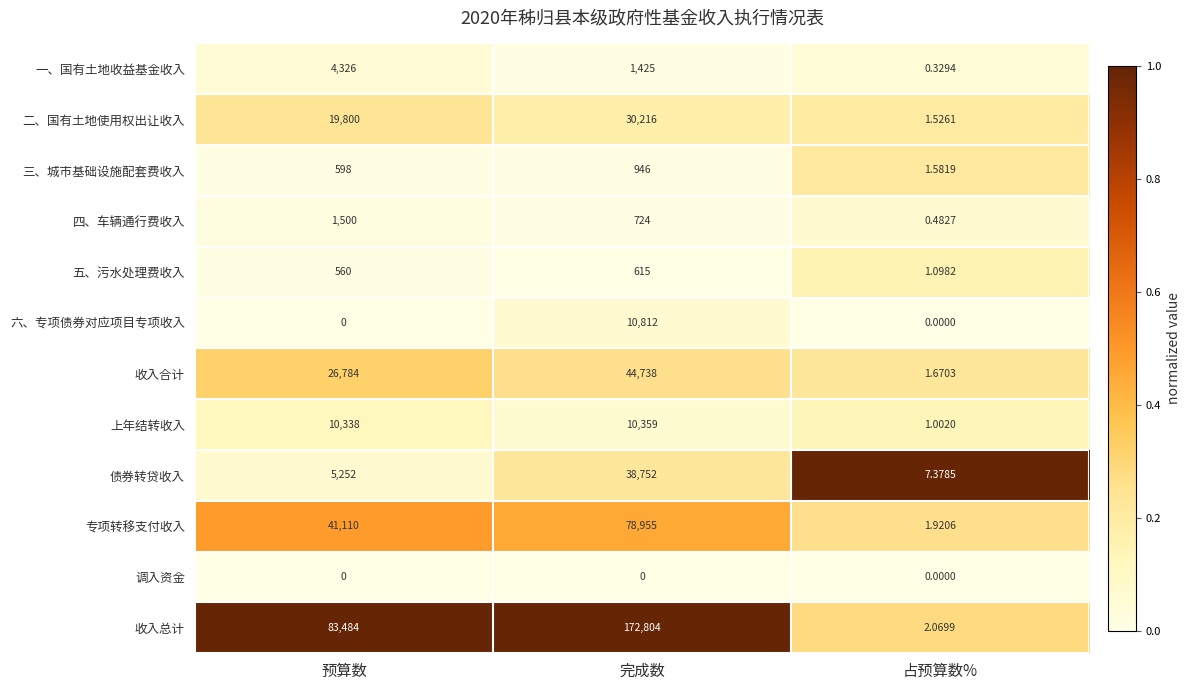

At which label does 五、污水处理费收入 reach its minimum?

占预算数%